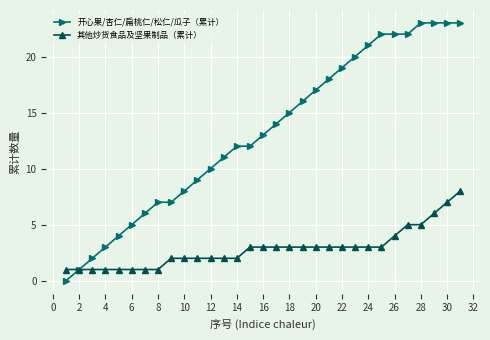

What is the sum of all 其他炒货食品及坚果制品（累计） values?

88